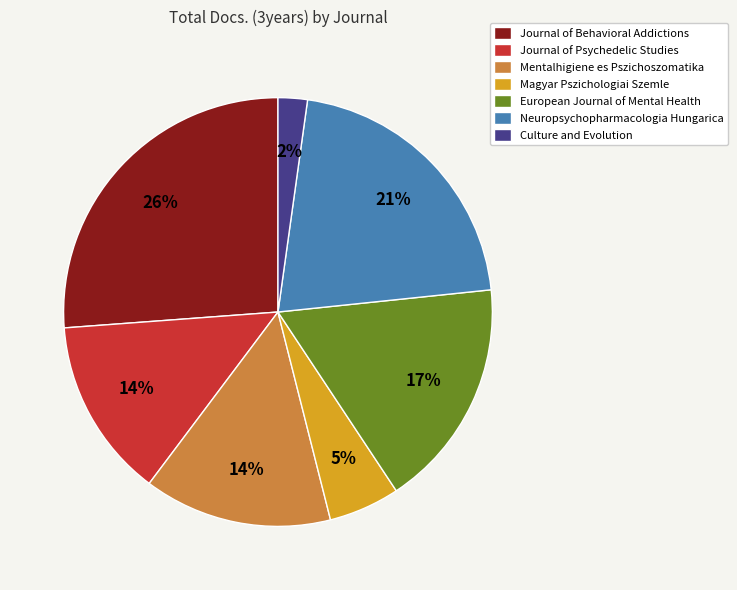

The Culture and Evolution slice represents 13% of the pie. True or false?

False